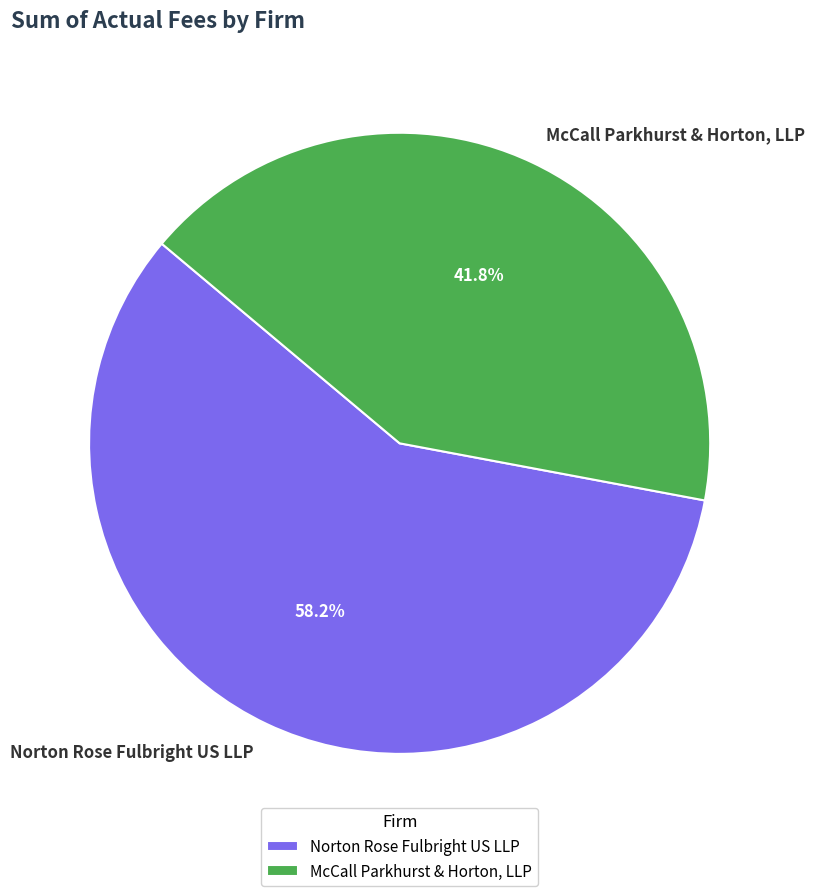

Which slice is the smallest?

McCall Parkhurst & Horton, LLP